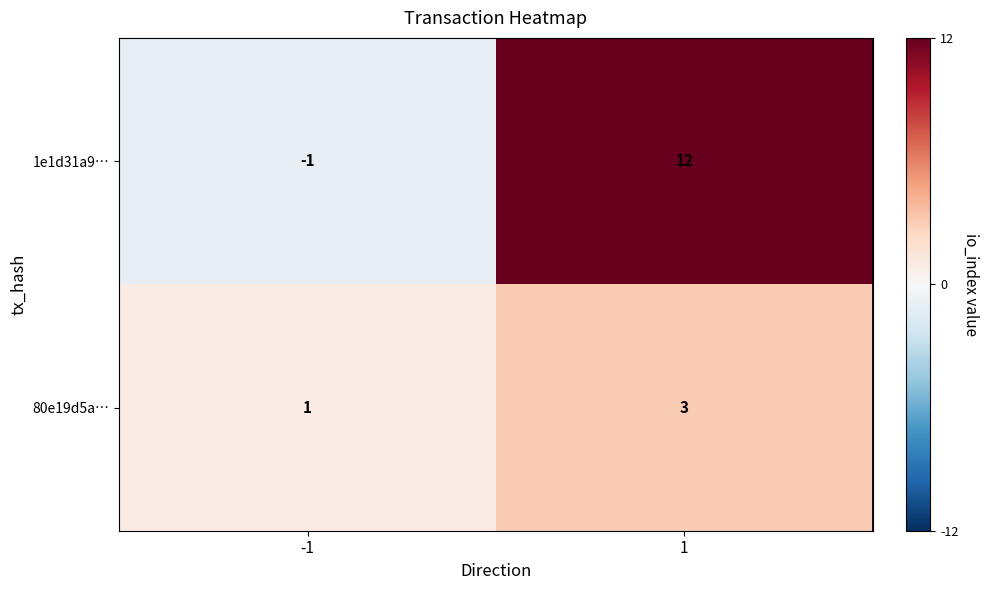

Reading left to right, extract all data points from this chart.

1e1d31a9…: -1=-1	1=12
80e19d5a…: -1=1	1=3